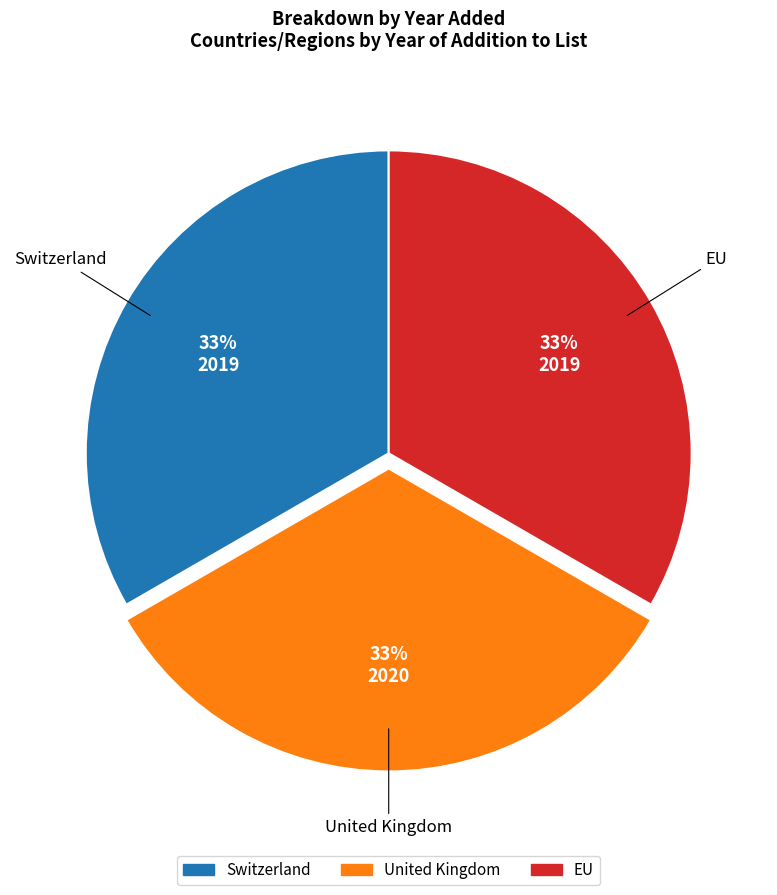

Approximately how many times larger is the value at United Kingdom compared to EU?

1.0